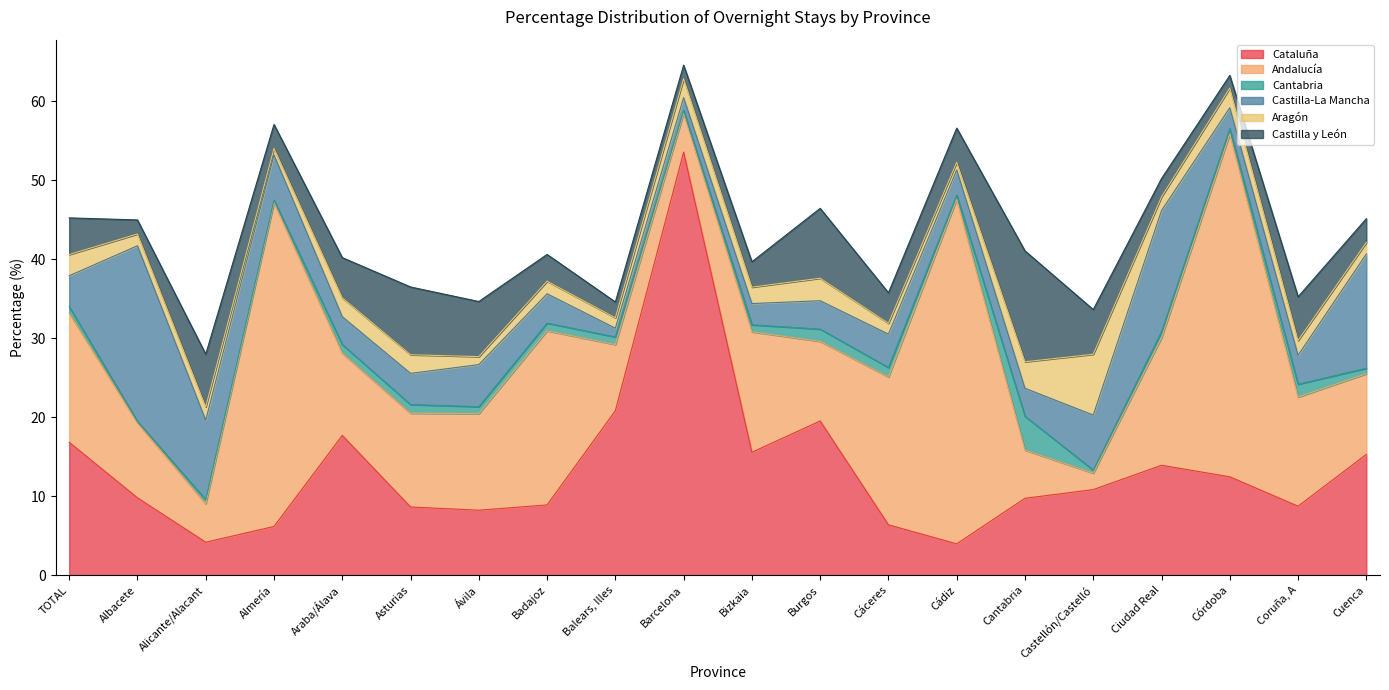

How many interior local valleys does the Castilla-La Mancha series have?

4